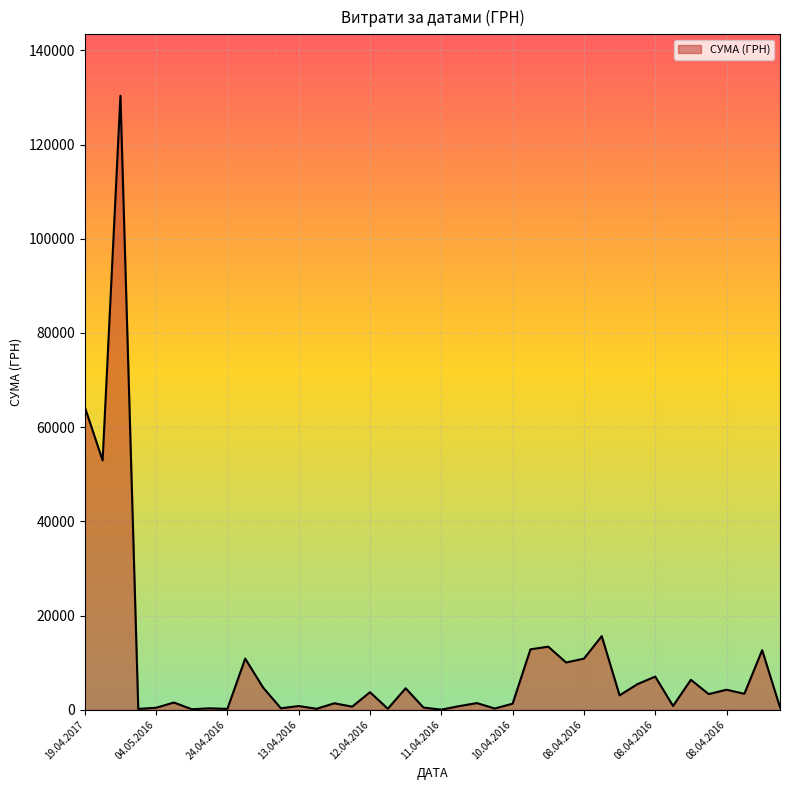

What is the maximum value shown in the chart?

130379.7